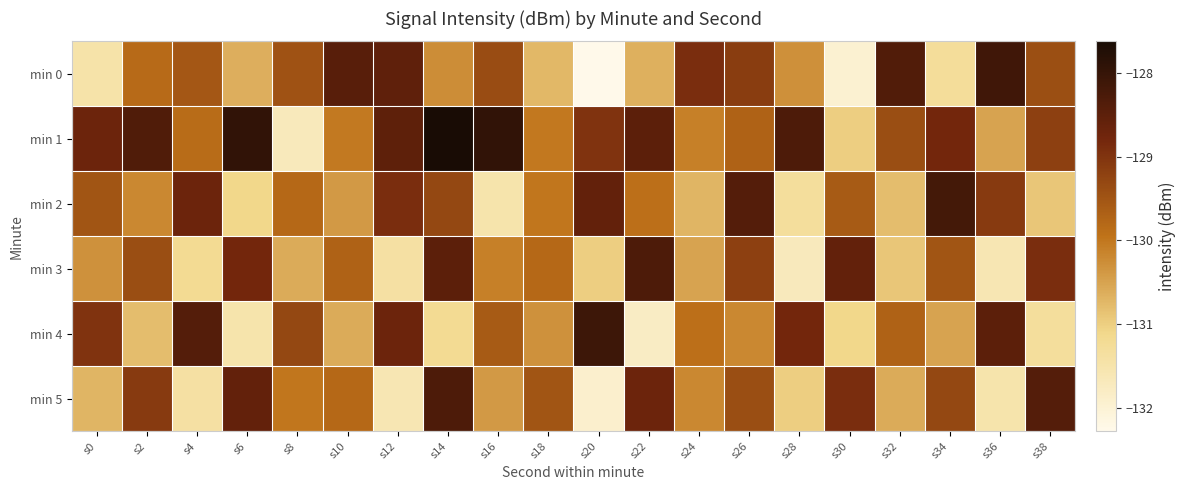

Count the number of data series in this chart.

6